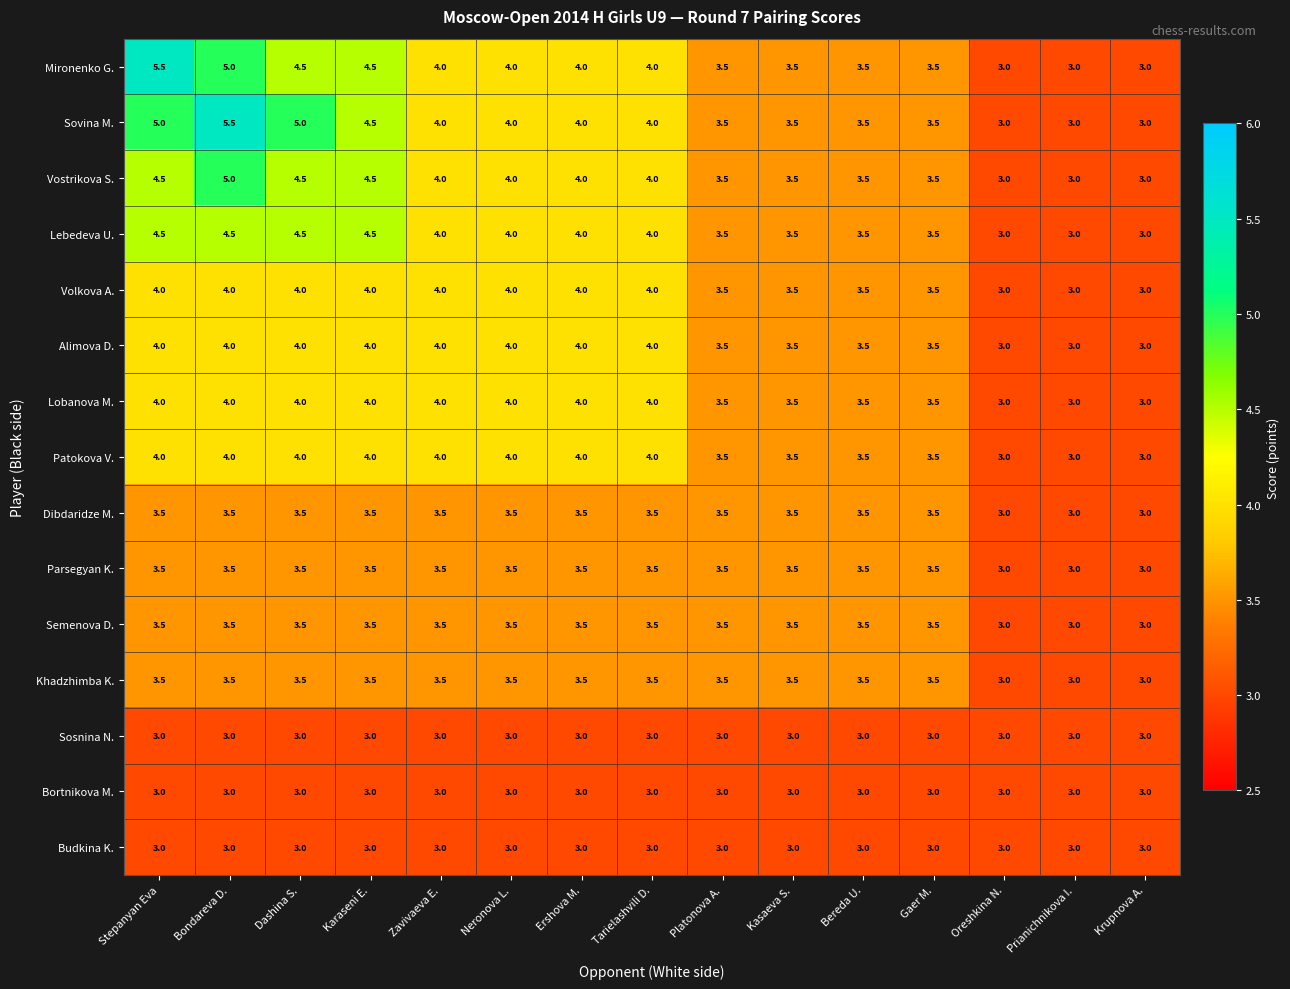

How many data points does each series have?

15